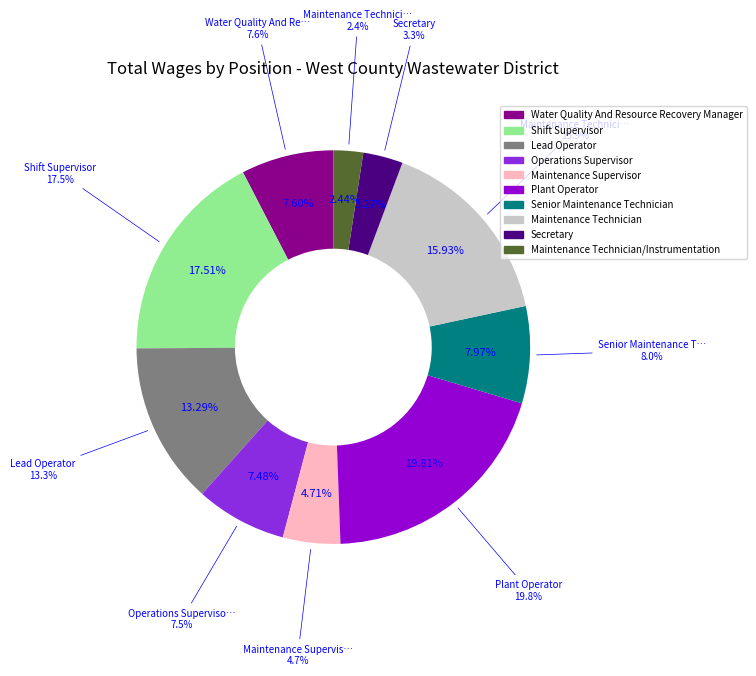

How many segments does this pie chart have?

10